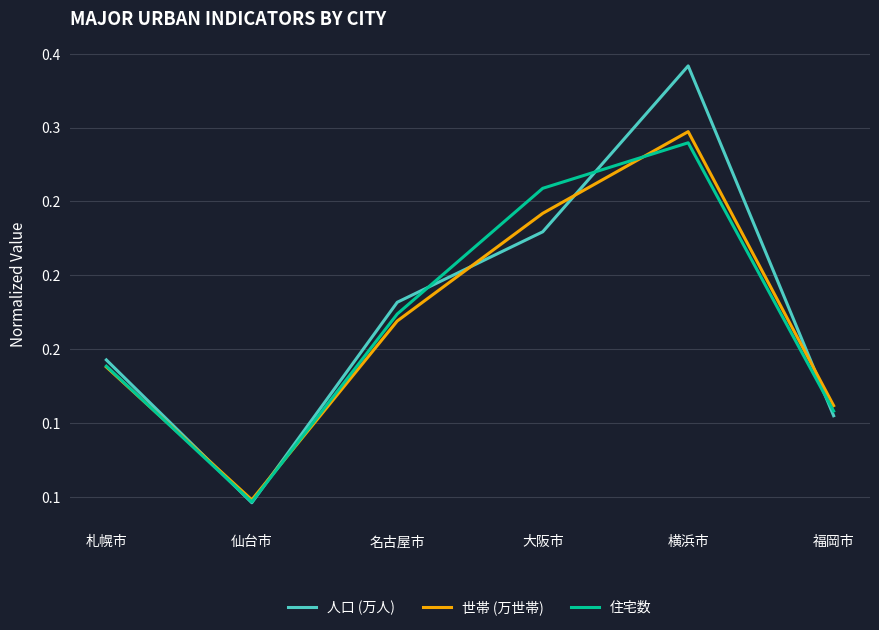

Count the 世帯 (万世帯) values in the range 0 to 1.

6